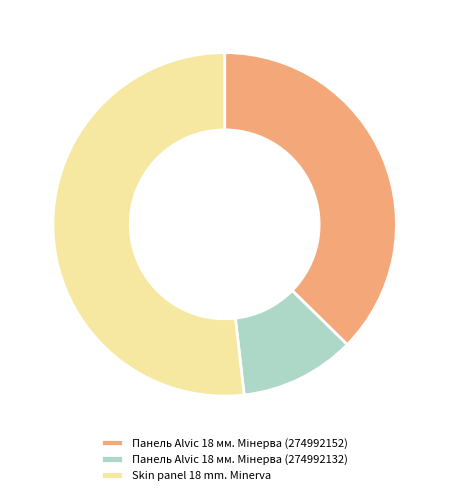

The Skin panel 18 mm. Minerva slice represents 65% of the pie. True or false?

False